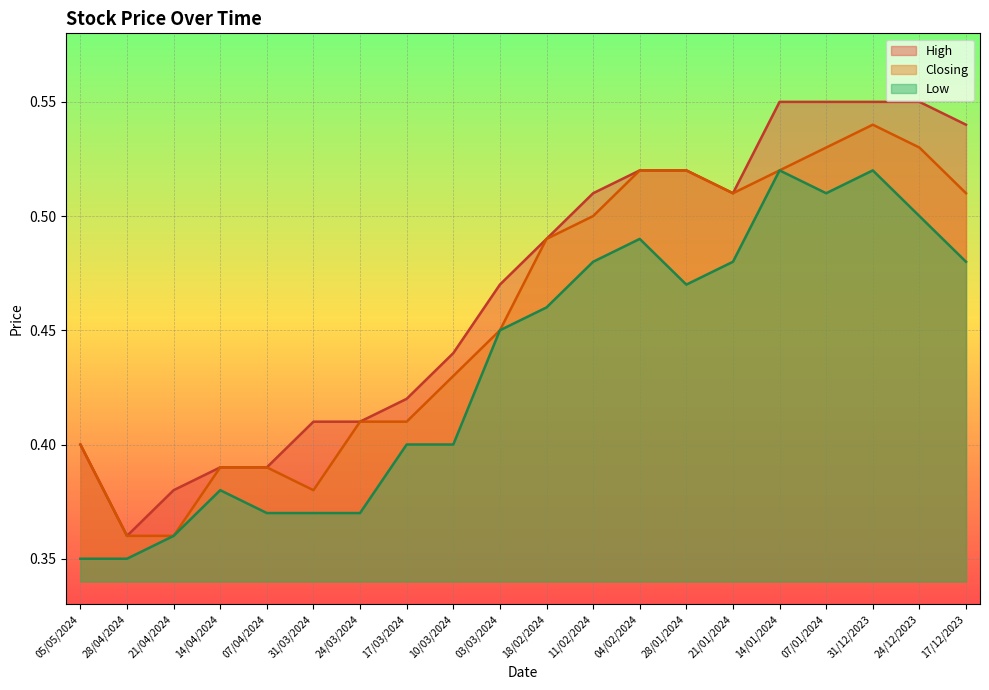

True or false: Closing has more than 1 interior local peaks.

False